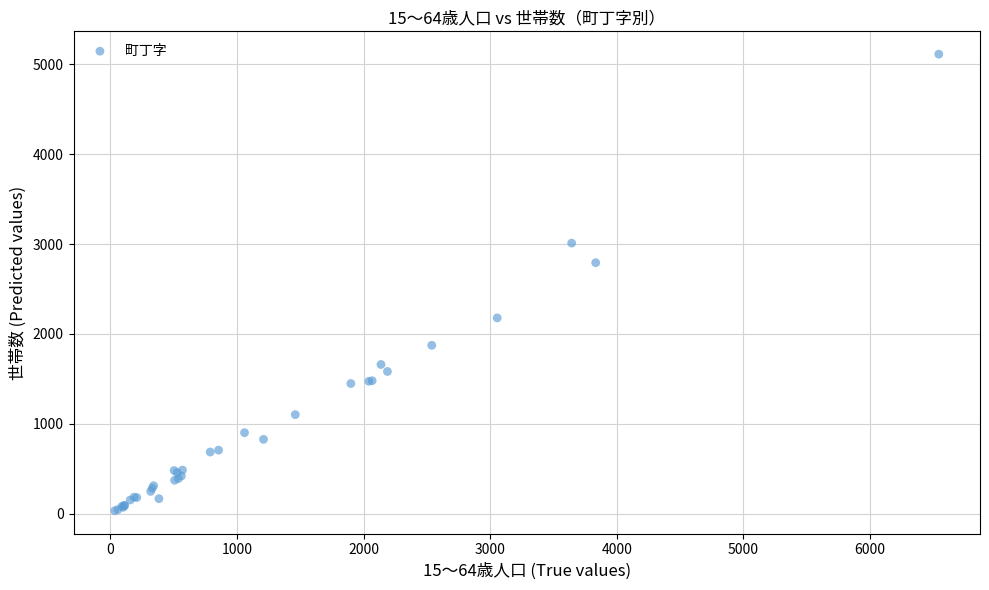

What Y value in the scatter plot is closest to 2572?

2792